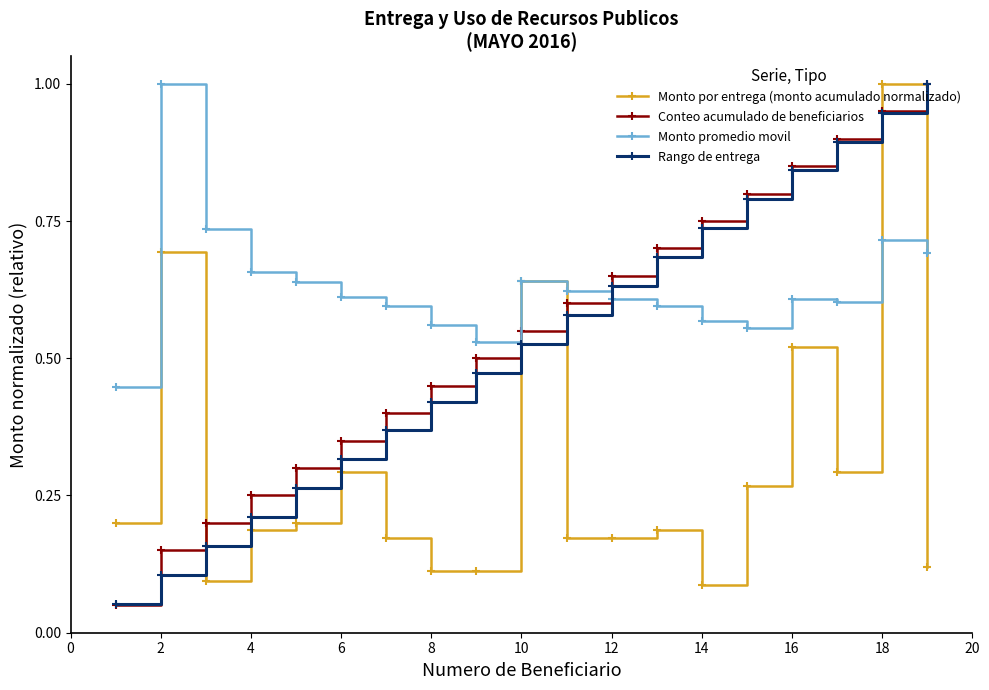

What is the greatest value displayed?

1.0